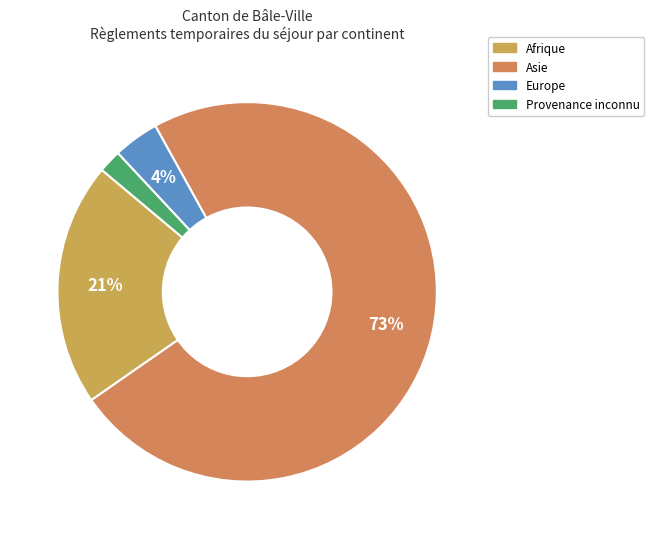

To the nearest percent, what percentage of the pie is Afrique?

21%